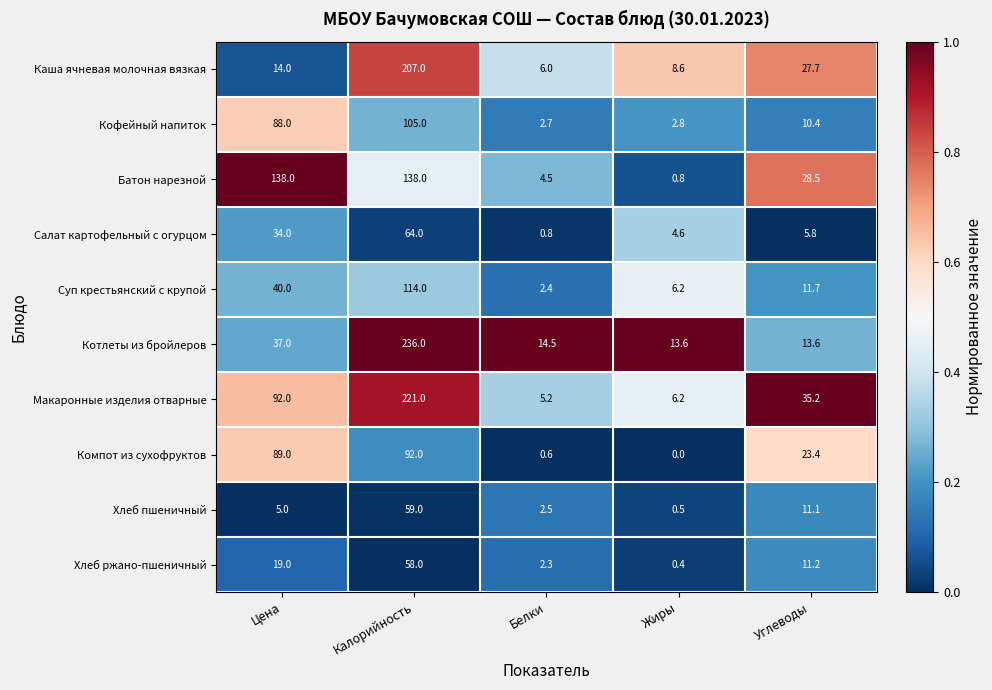

Which series has the largest total across all categories?

Макаронные изделия отварные